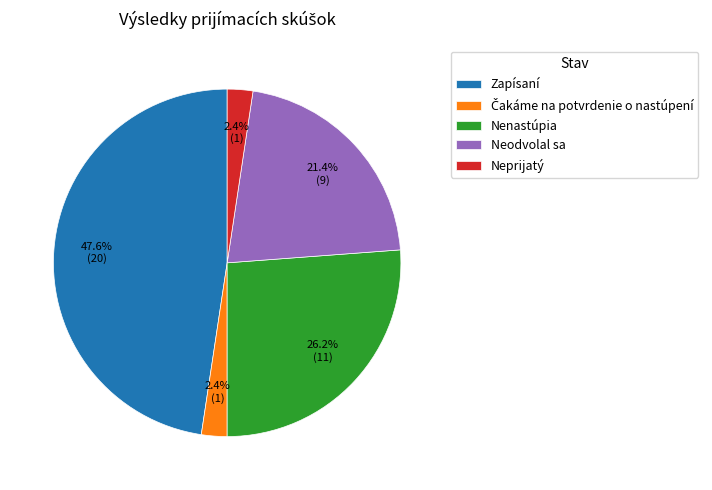

To the nearest percent, what is the combined percentage of Neprijatý and Zapísaní?

50%